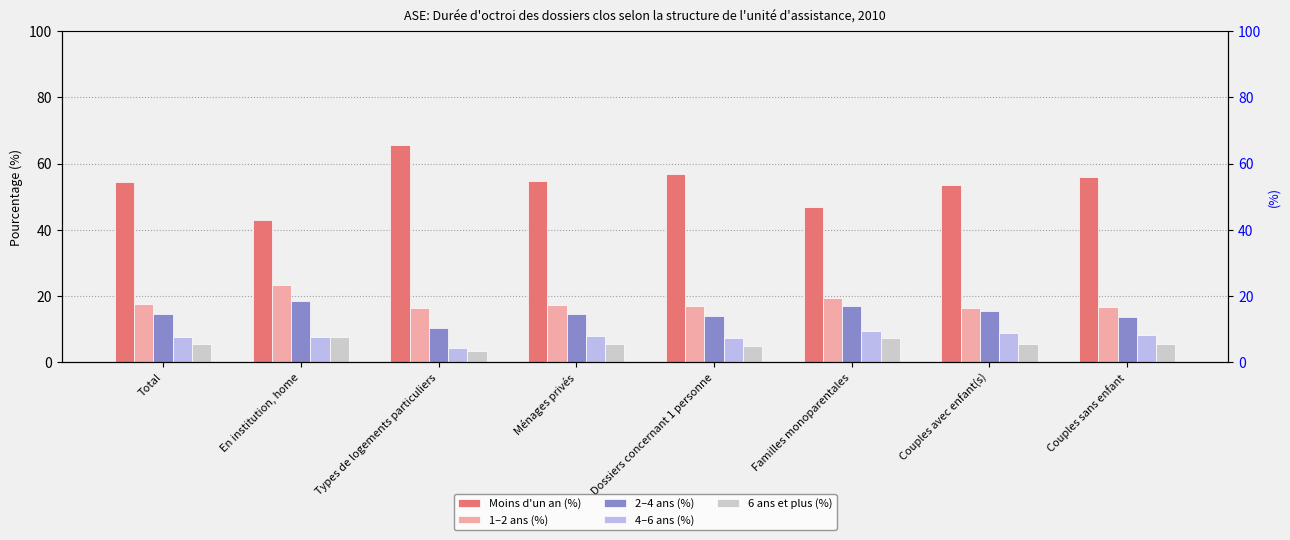

What is the sum of all Moins d'un an (%) values?

431.3